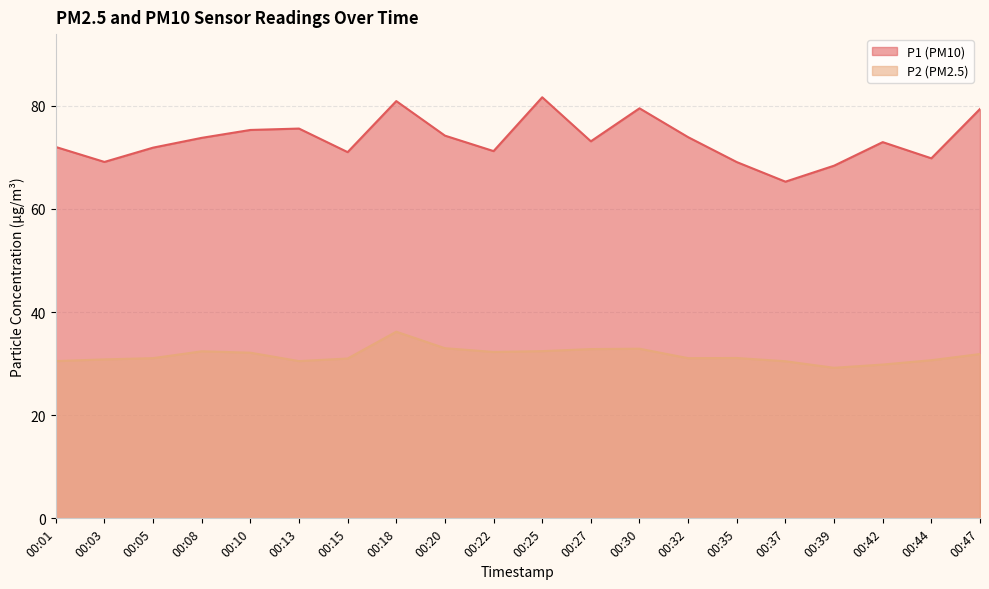

What is the minimum value for P1?

65.3